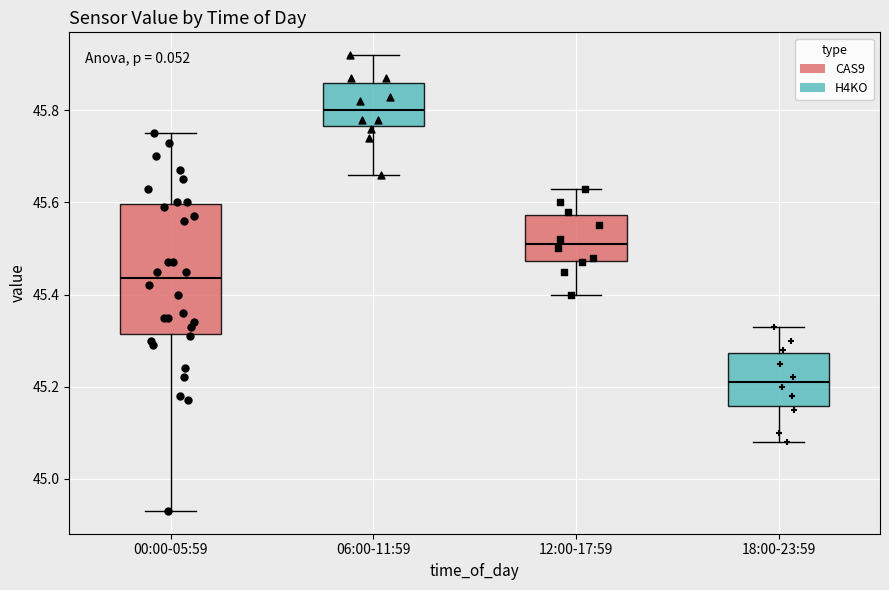

Reading left to right, read every box against the y-axis: the position of its median line, the range the box covers, and the ends of its whiskers. The values are not printed on the chart, so give them approximately, as read against the axis.

00:00-05:59: median 45.44, box 45.32 to 45.60, whiskers 44.94 to 45.76
06:00-11:59: median 45.80, box 45.76 to 45.86, whiskers 45.66 to 45.92
12:00-17:59: median 45.52, box 45.48 to 45.58, whiskers 45.40 to 45.64
18:00-23:59: median 45.22, box 45.16 to 45.28, whiskers 45.08 to 45.34